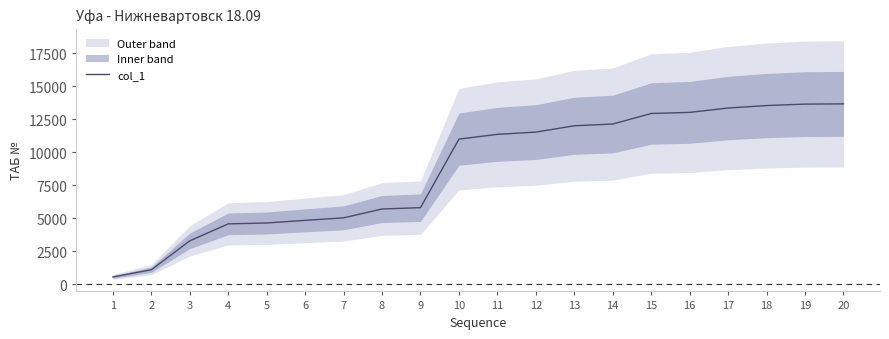

True or false: the data has more than 2 interior local peaks.

False